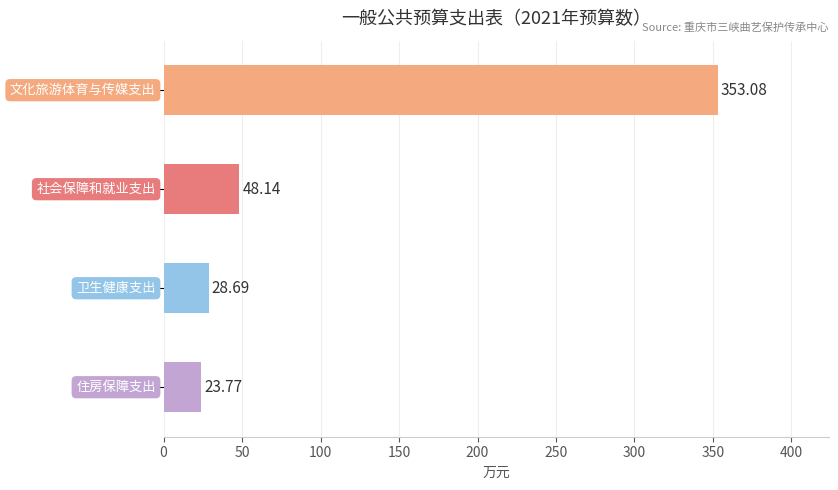

What is the average value?

113.4